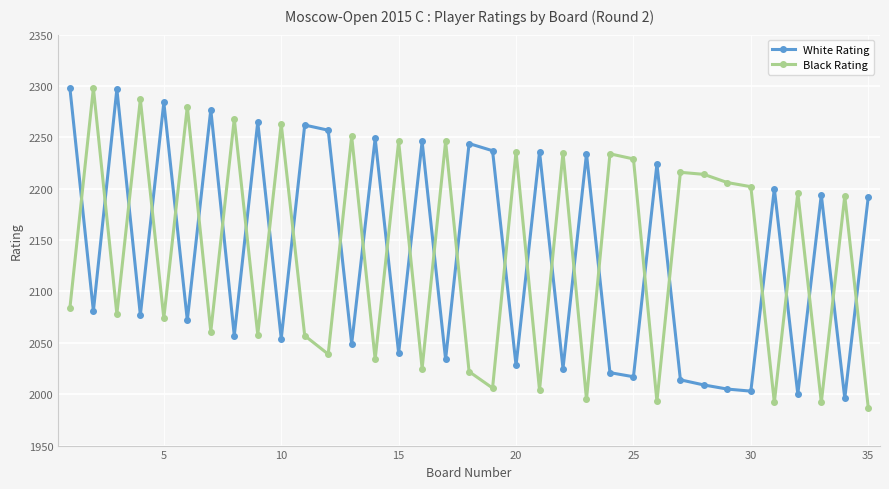

What is the sum of all Black Rating values?

74801